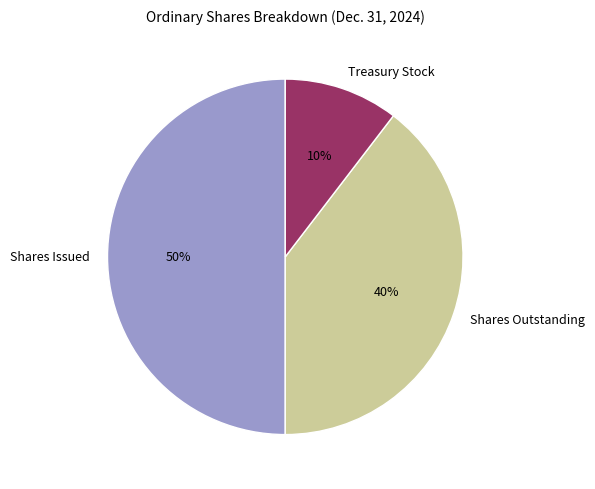

To the nearest percent, what portion does Shares Outstanding represent?

40%